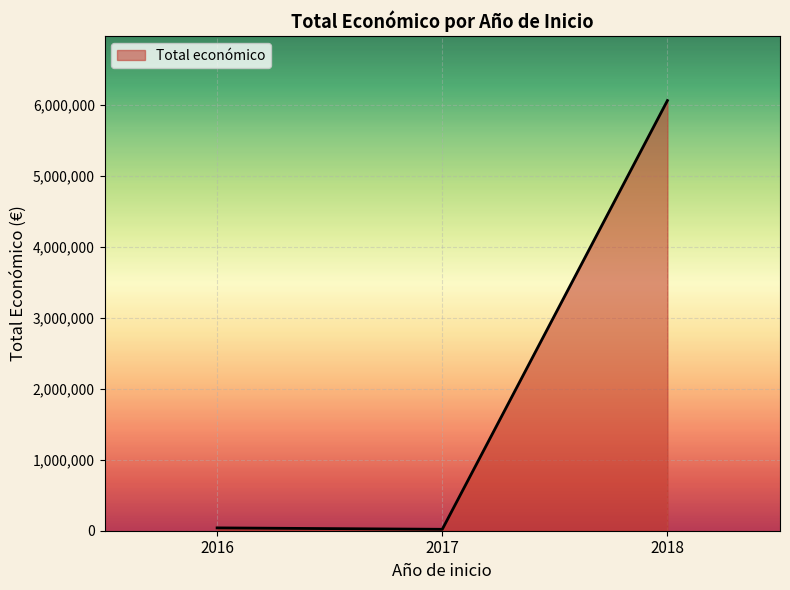

What is the greatest value displayed?

6062169